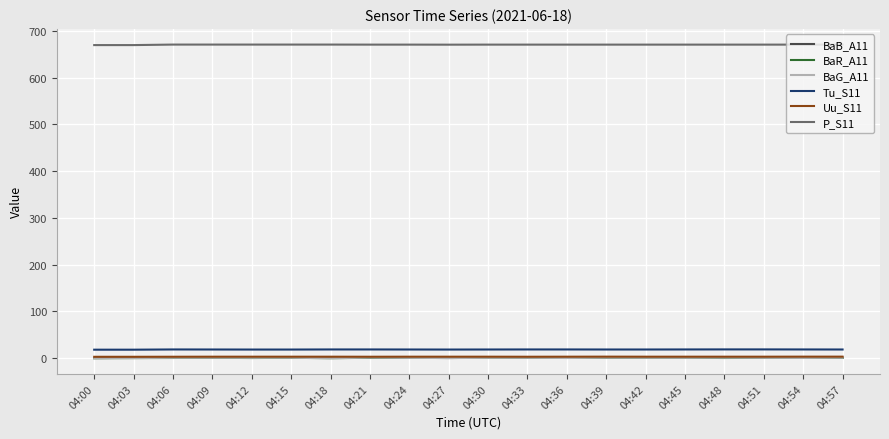

True or false: BaG_A11 has a value of 0.3 at 04:30.

True